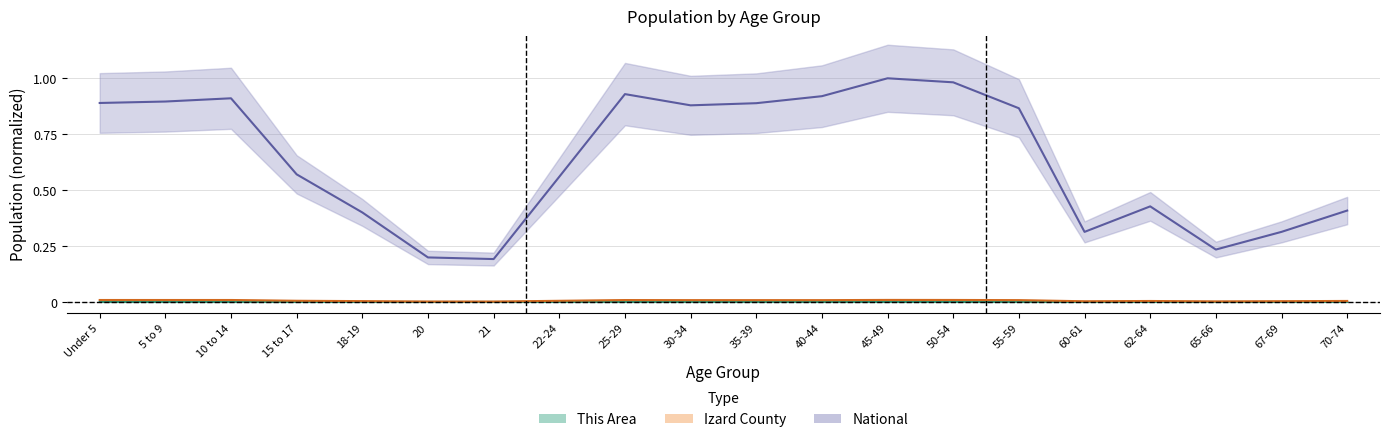

The value of National at 55-59 is 0.9. True or false?

True